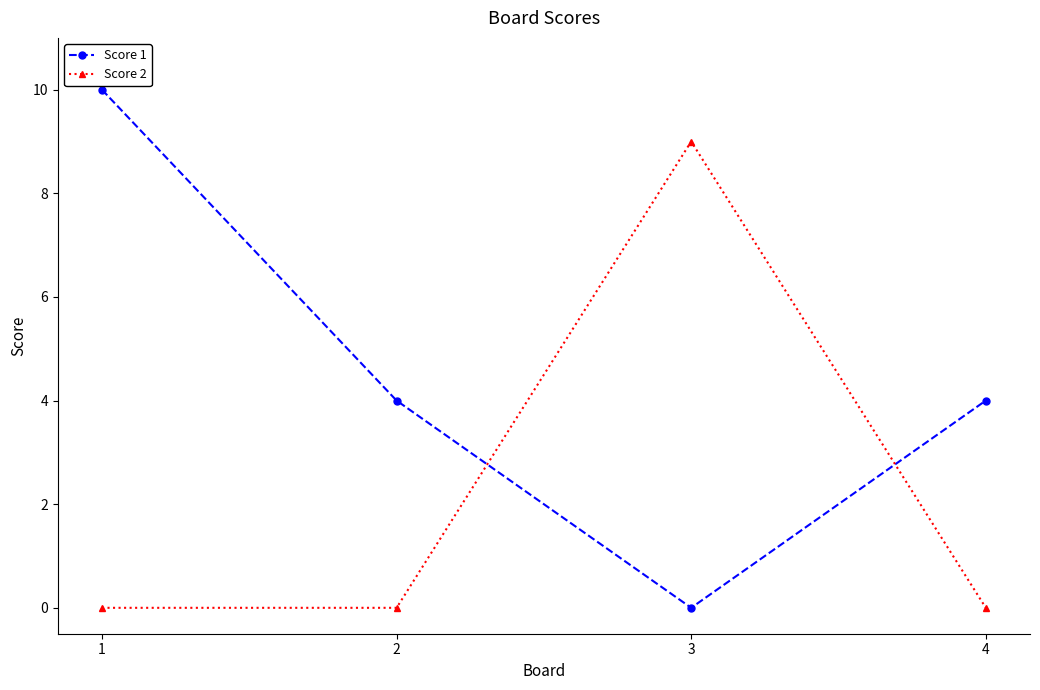

What is the sum of the Score 1 values at 1 and 4?

14